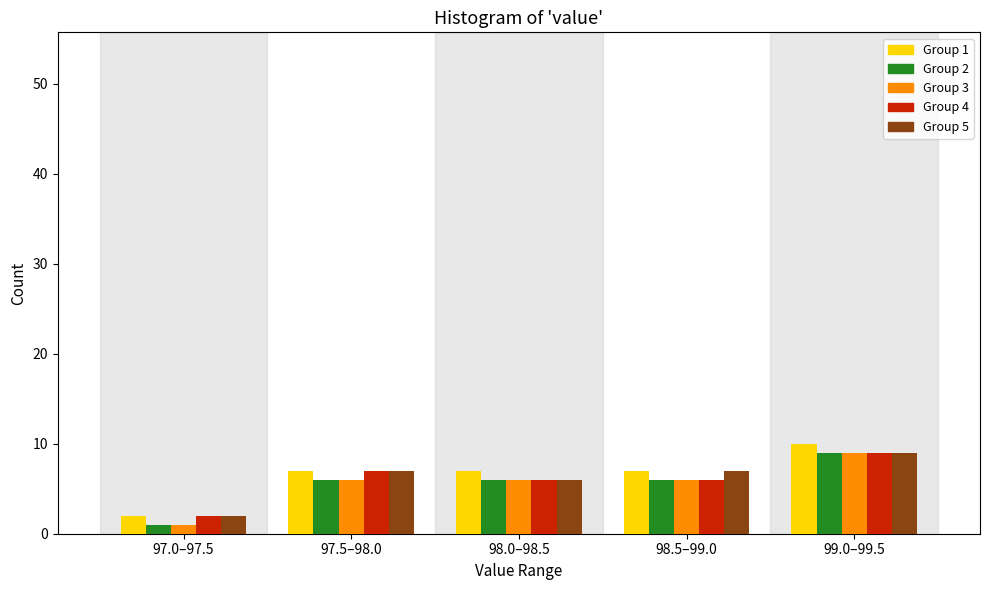

Reading left to right, transcribe all the data shown in this chart.

Group 1: 2	7	7	7	10
Group 2: 1	6	6	6	9
Group 3: 1	6	6	6	9
Group 4: 2	7	6	6	9
Group 5: 2	7	6	7	9